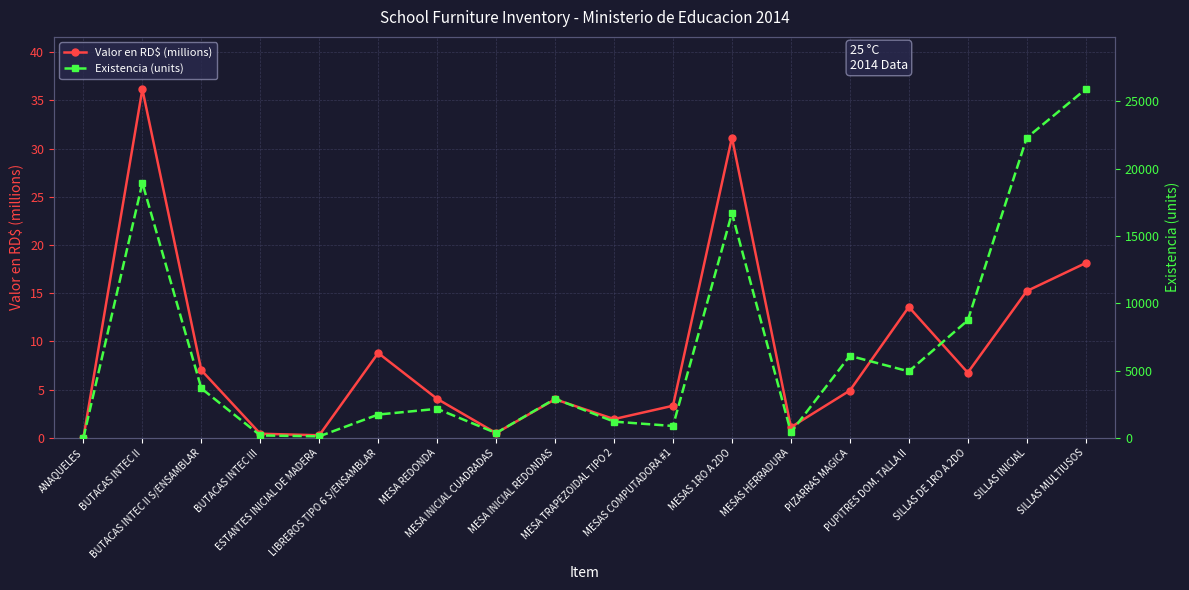

What is the sum of all Valor en RD$ (millions) values?

157.4